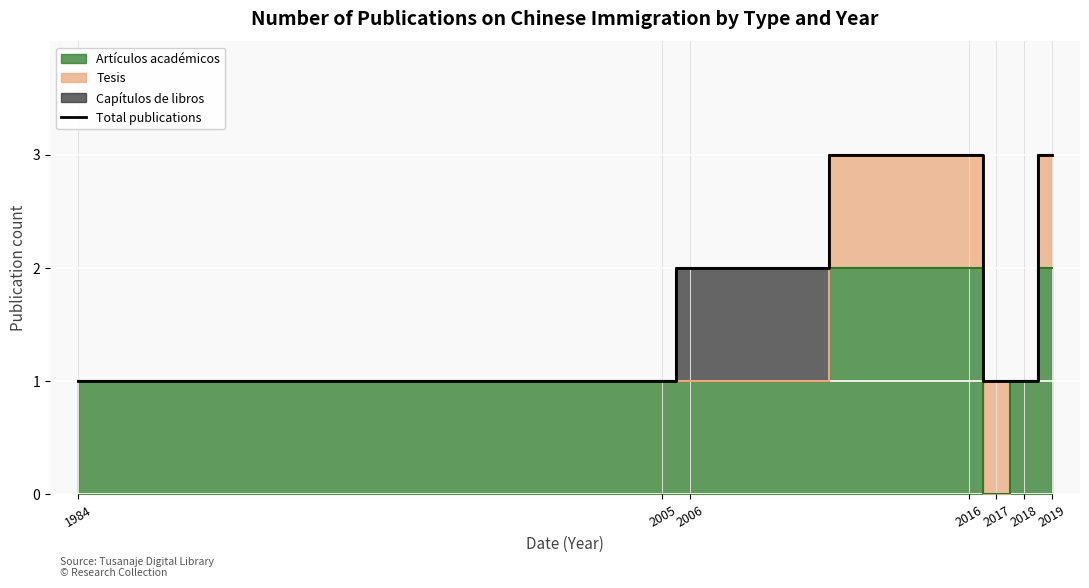

At which category does the data reach its first local peak?

2016